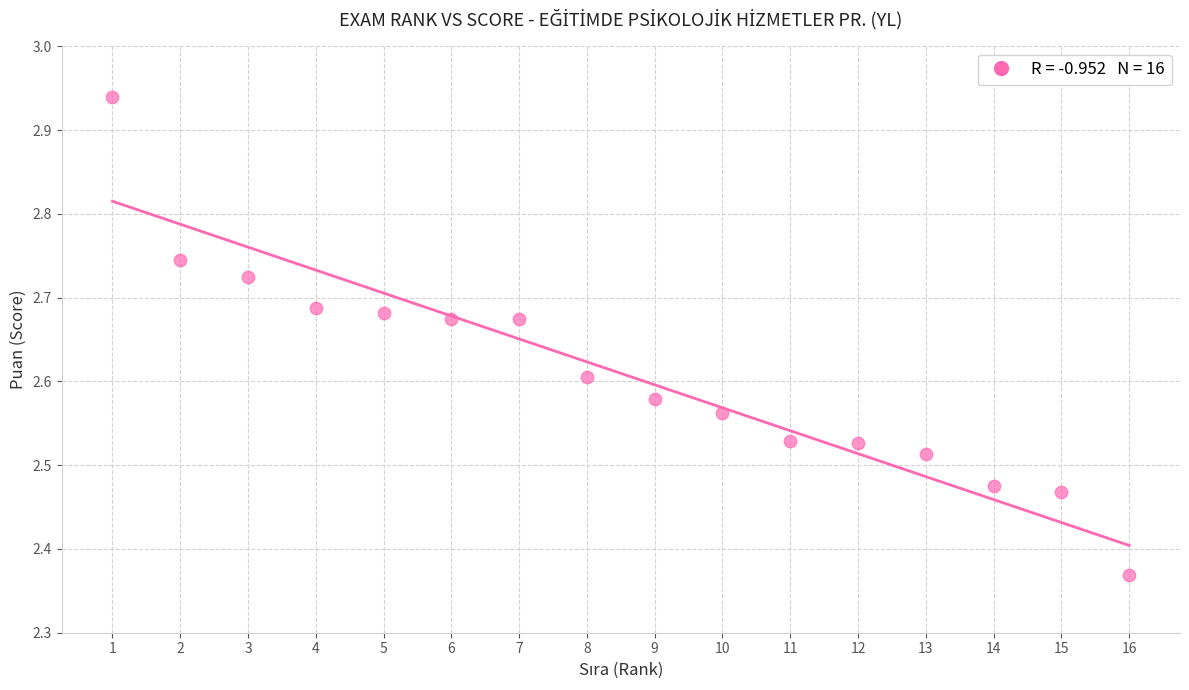

What is the range of X values (max minus min)?

15.0